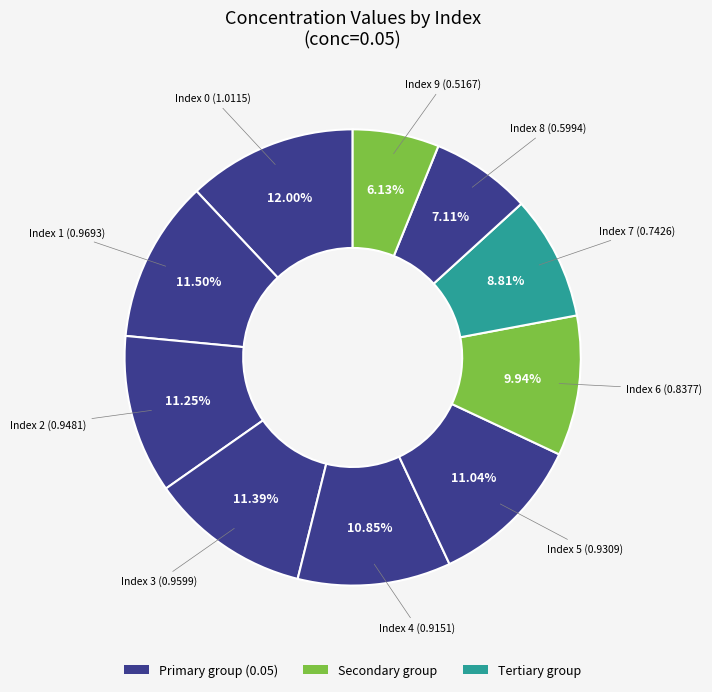

How many slices are in this pie chart?

10